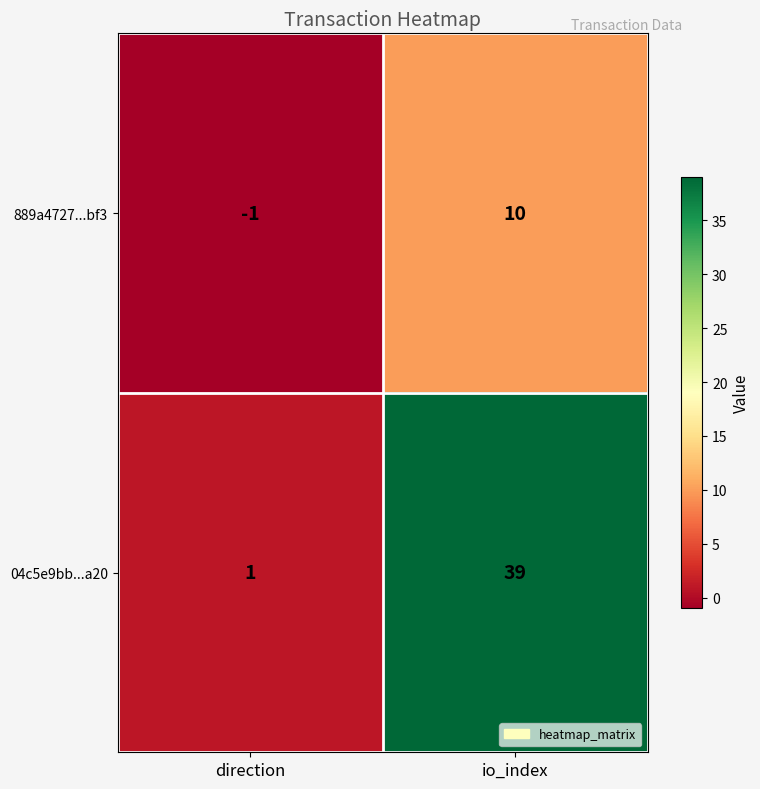

Which series has the largest total across all categories?

04c5e9bb...a20